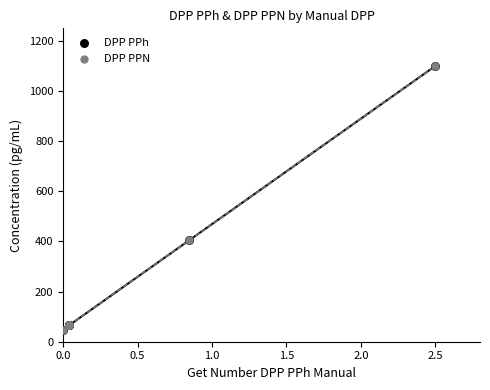

Which series has the largest Y range (max minus min)?

DPP PPh